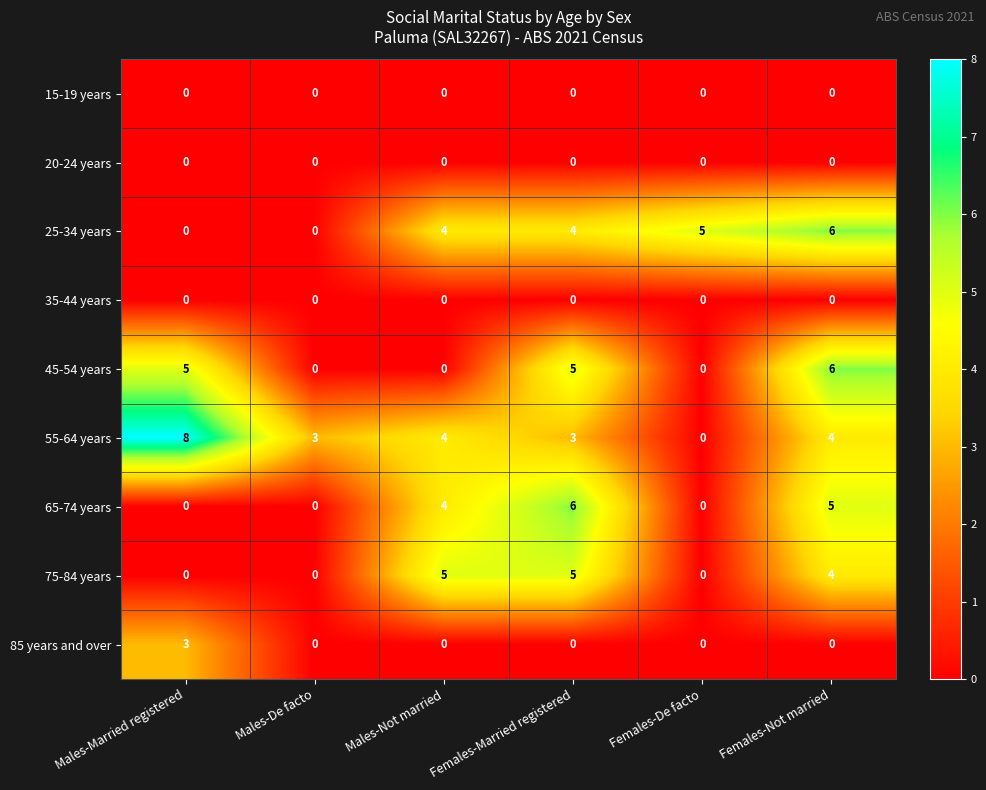

At how many categories does at least one series exceed 7?

1